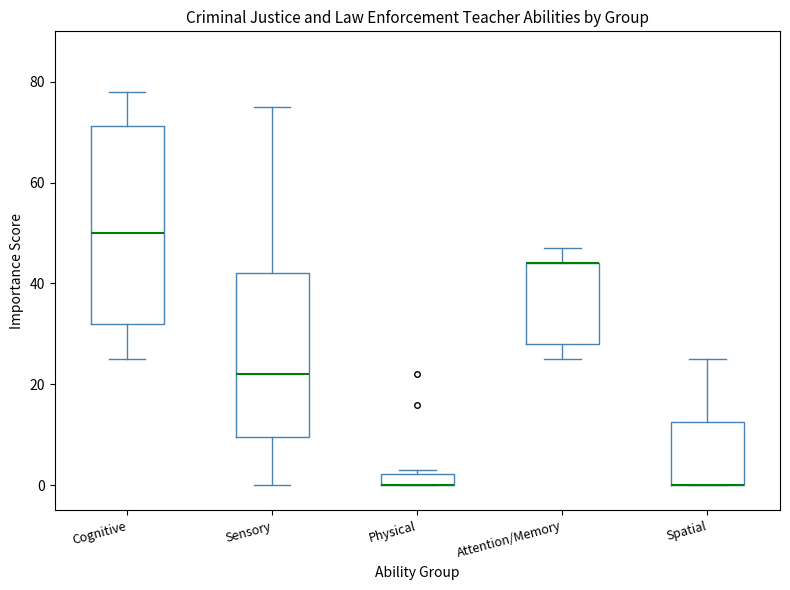

Where is the lower edge of the box for Spatial on the y-axis? The values are not printed on the chart, so give them approximately, as read against the axis.

0